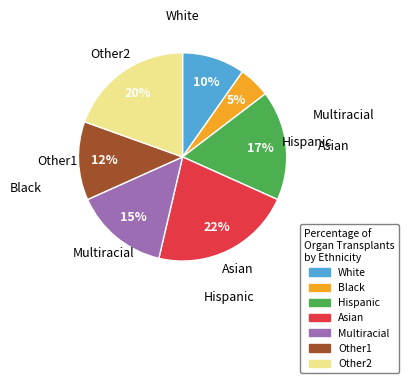

Does any single category account for the majority?

No